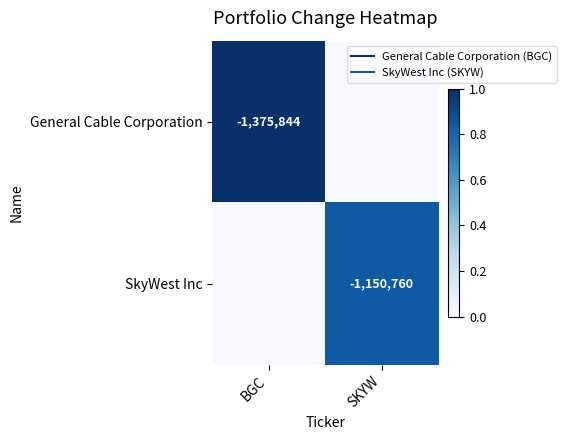

What is the difference between the General Cable Corporation values at SKYW and BGC?

1.0